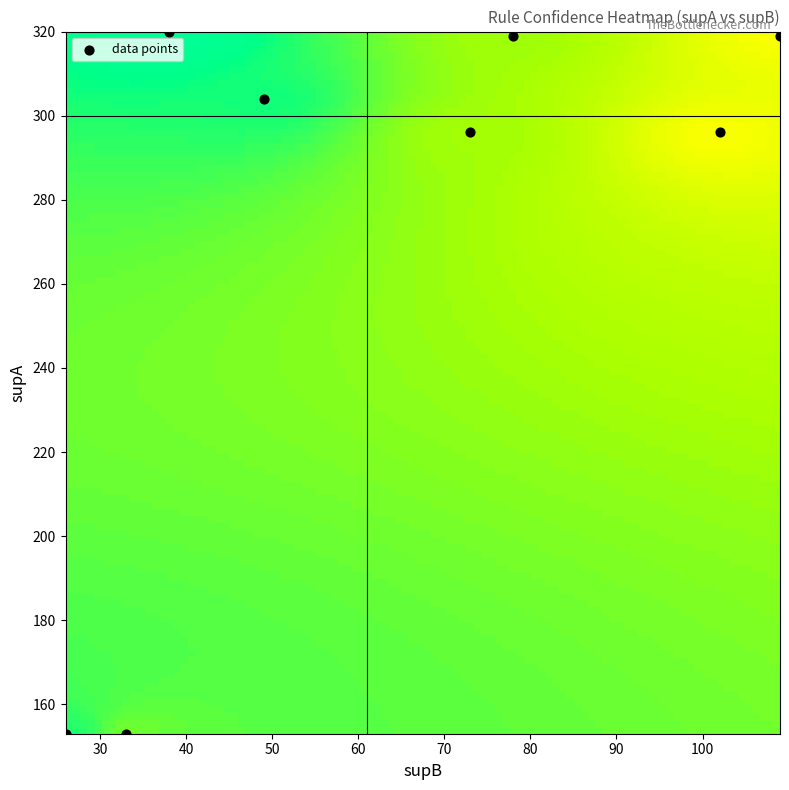

What is the range of Y values (max minus min)?

167